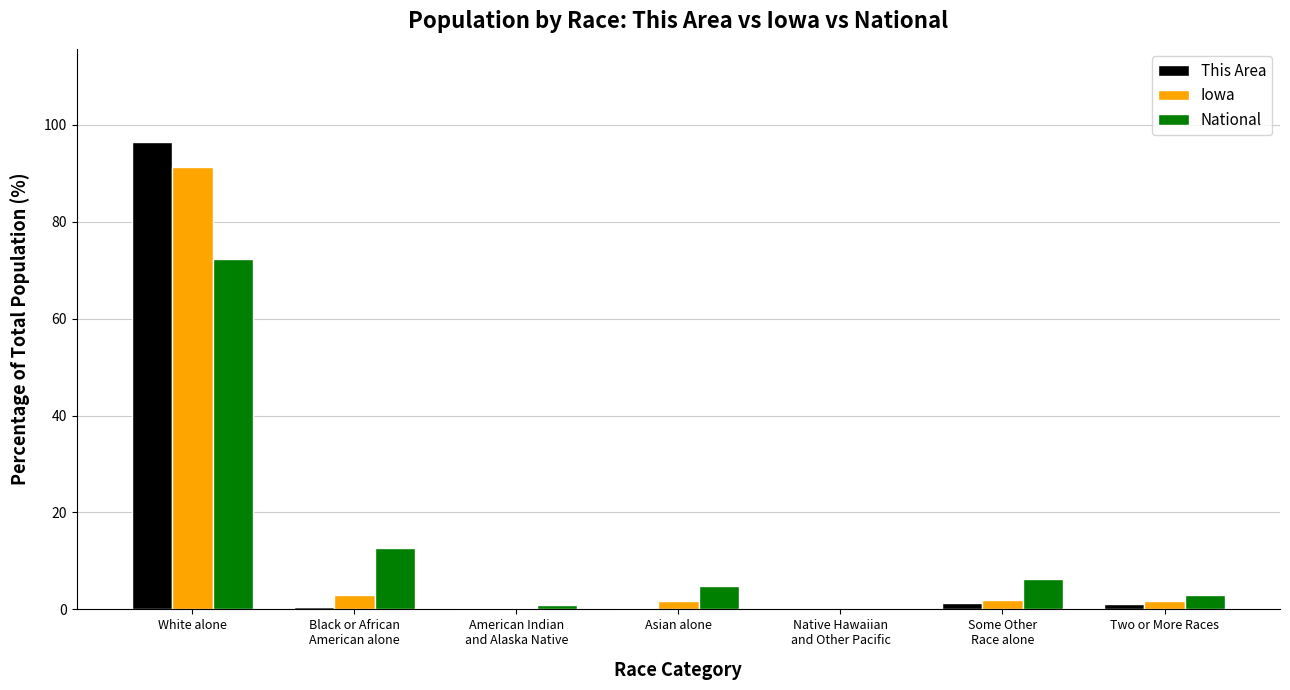

What is the sum of all Iowa values?

100.0